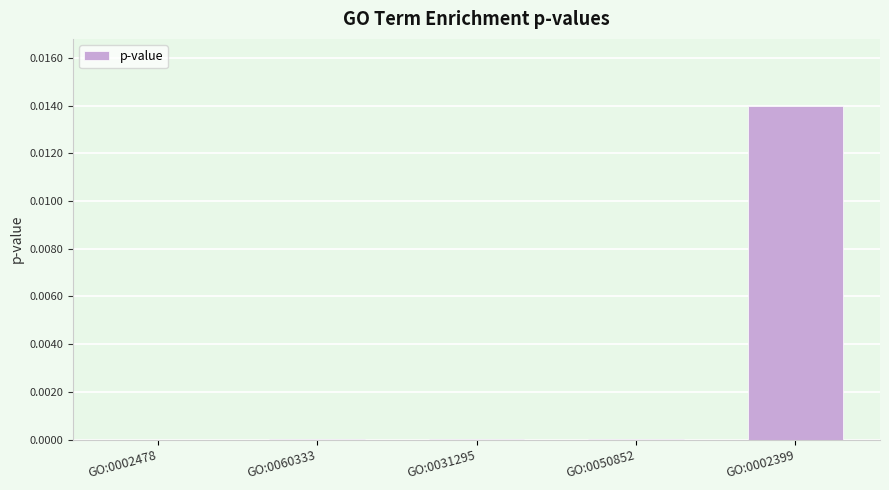

Which has a higher value, GO:0002399 or GO:0050852?

GO:0002399